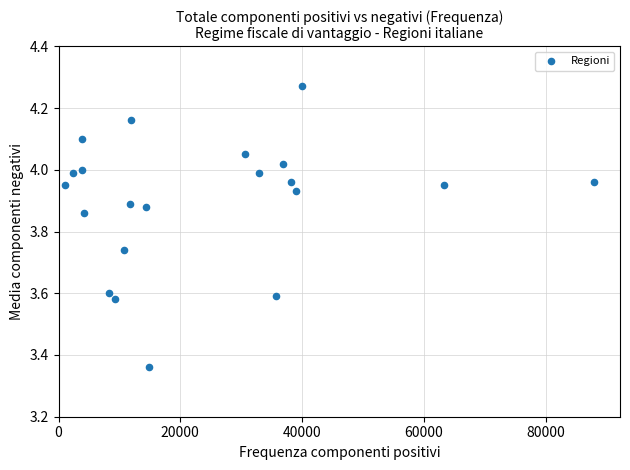

What is the range of Y values (max minus min)?

0.9